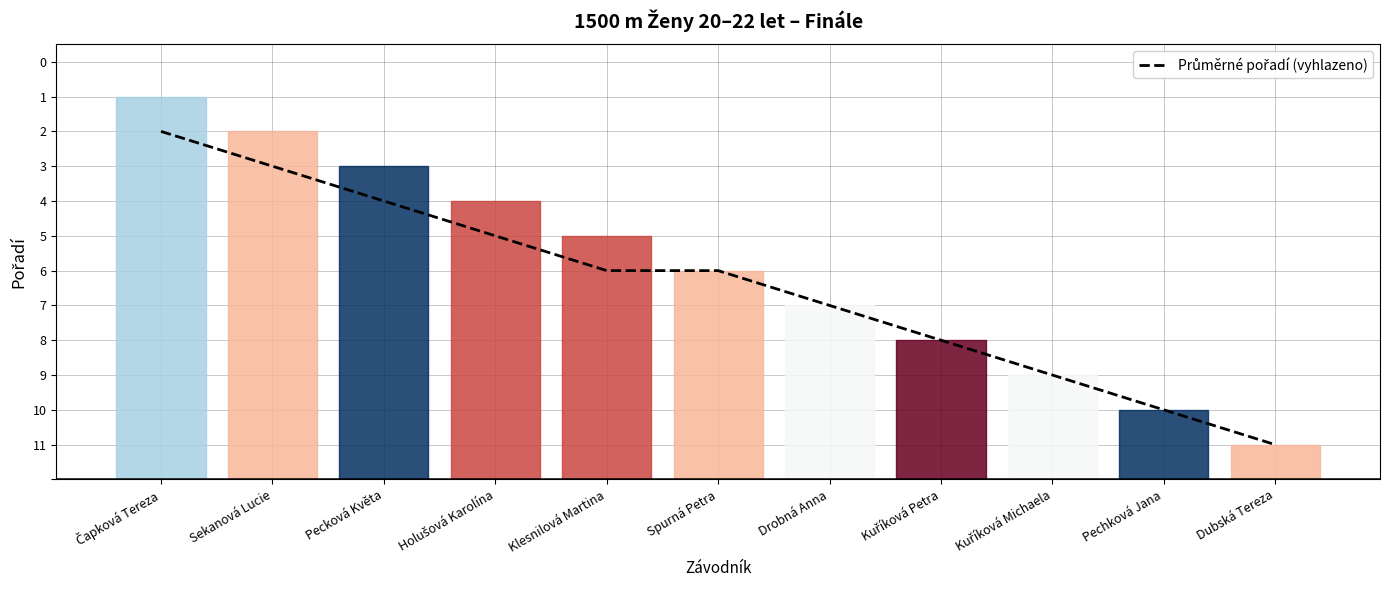

True or false: the data shows 1 at Dubská Tereza.

False